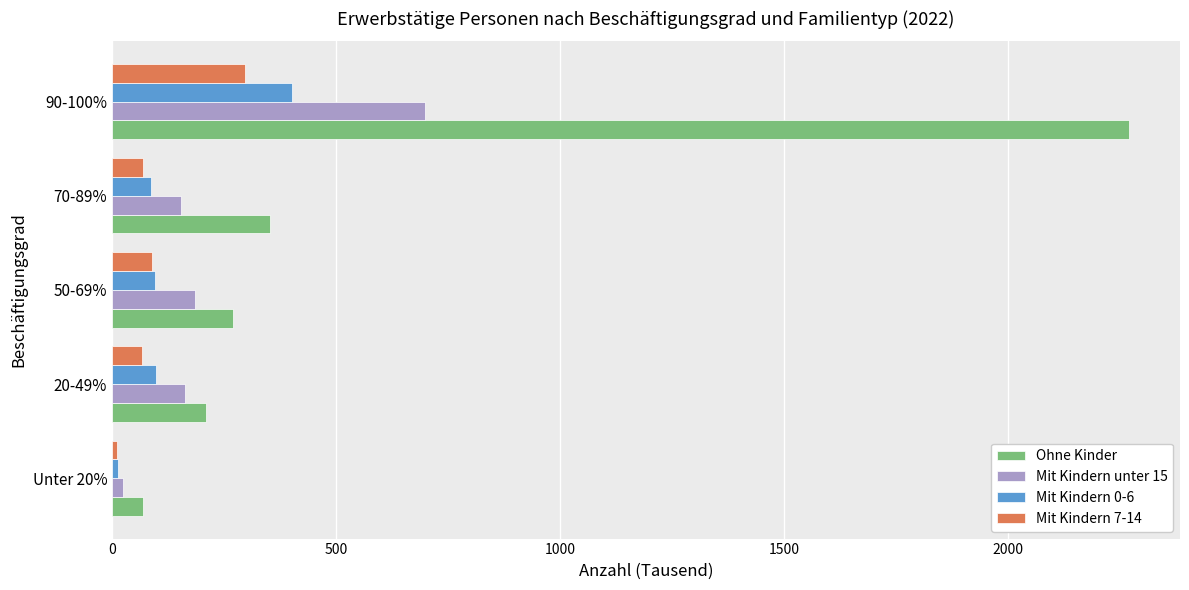

How many categories are shown in the chart?

5